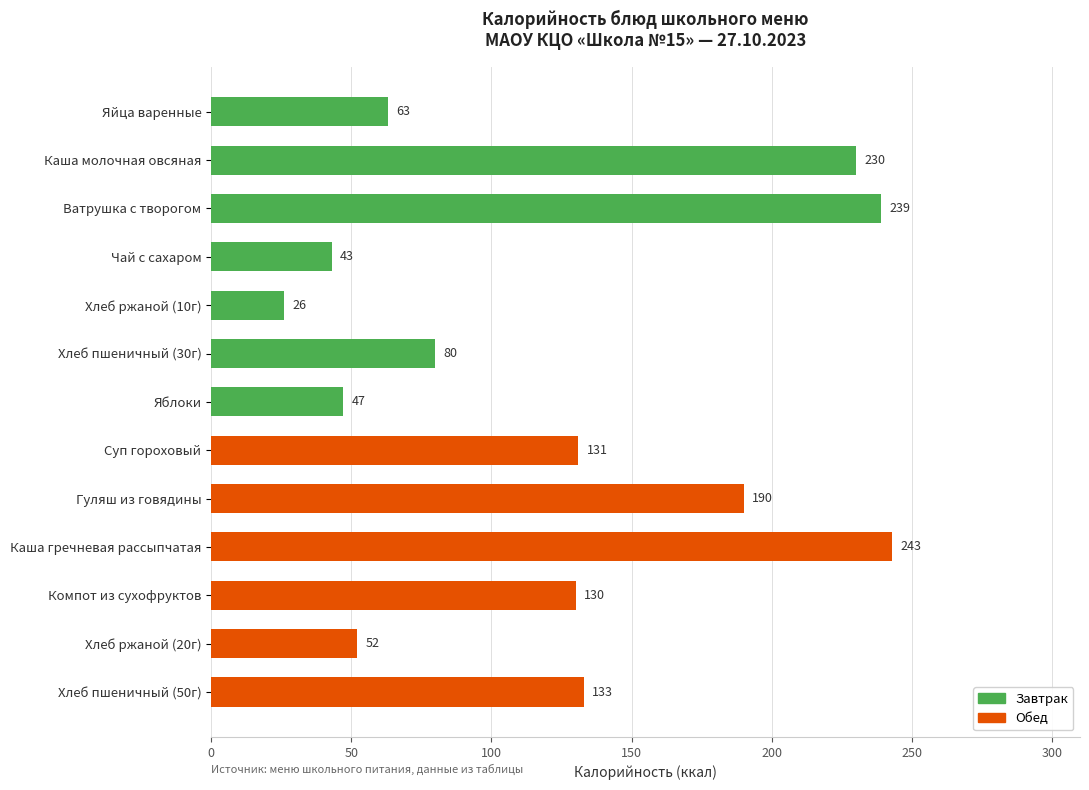

What is the difference between the maximum and minimum values?

217